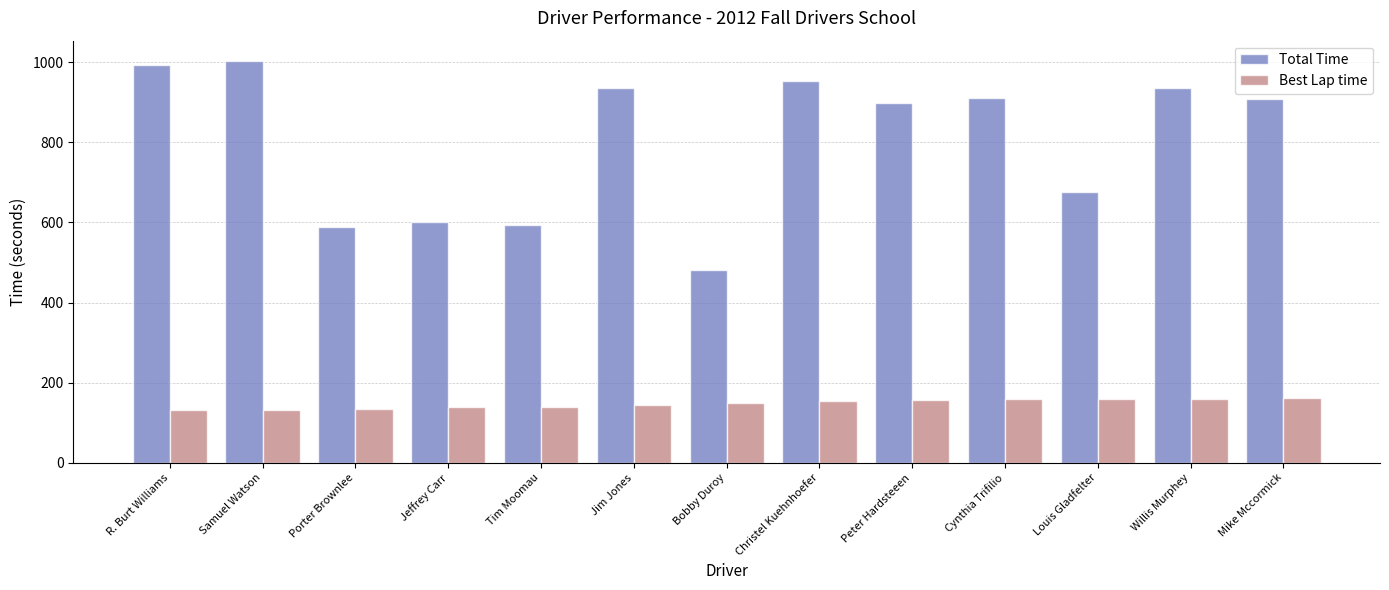

At which label does Total Time reach its peak?

Samuel Watson